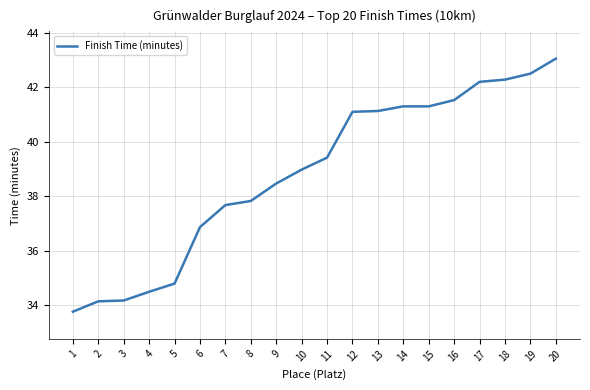

What is the change in value from 1 to 2?

+0.4